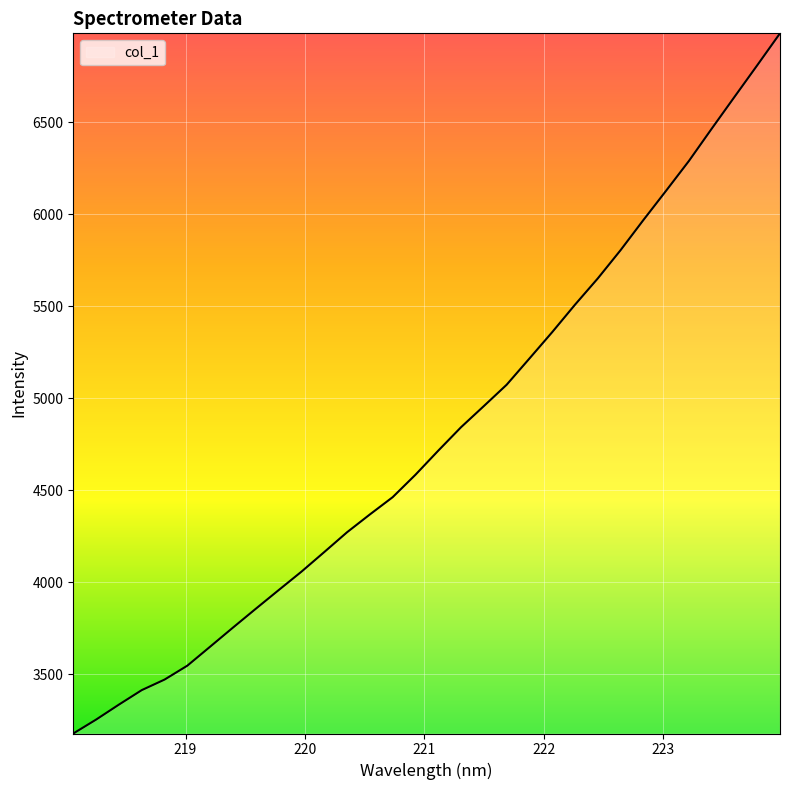

What is the maximum value shown in the chart?

6984.5